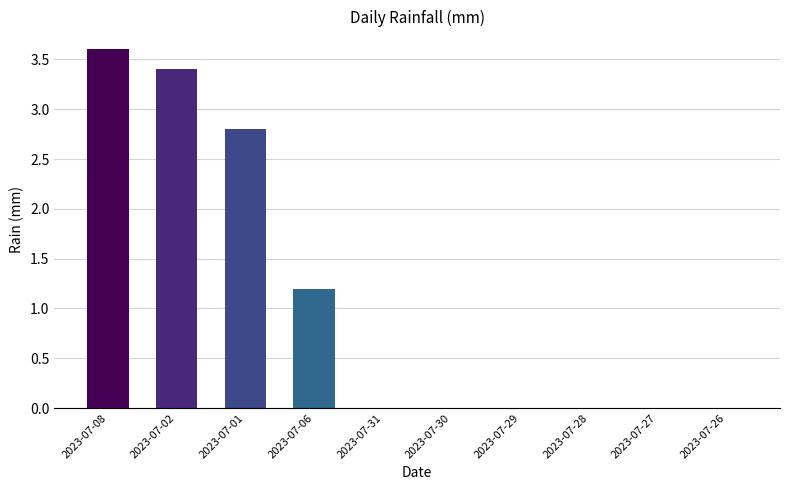

What is the change in value from 2023-07-06 to 2023-07-29?

-1.2